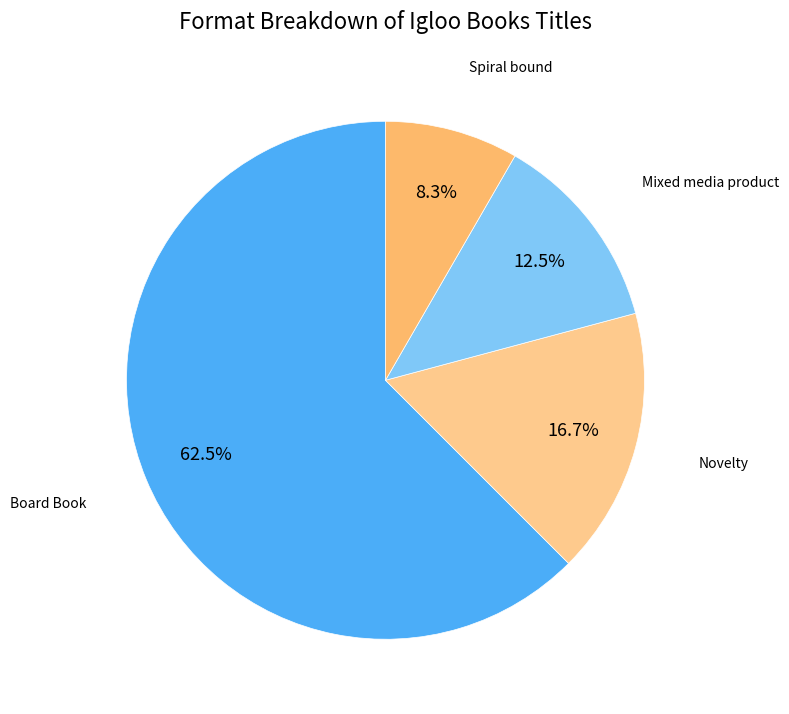

To the nearest percent, what portion does Novelty represent?

17%